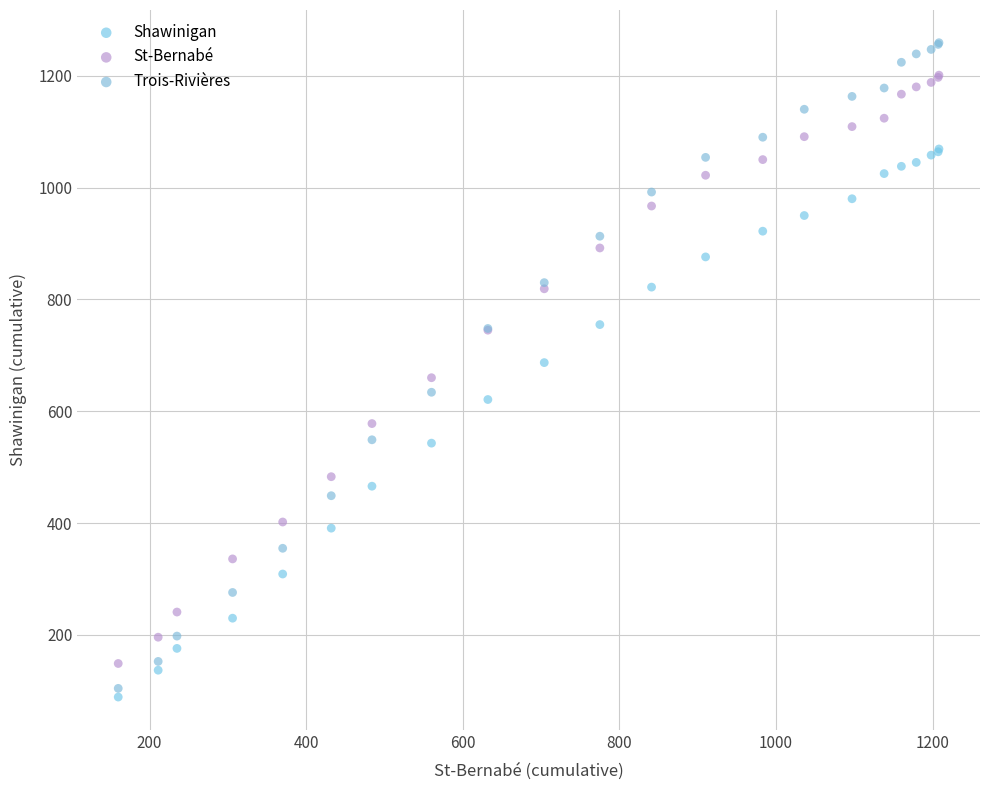

Which series has the largest Y range (max minus min)?

Trois-Rivières